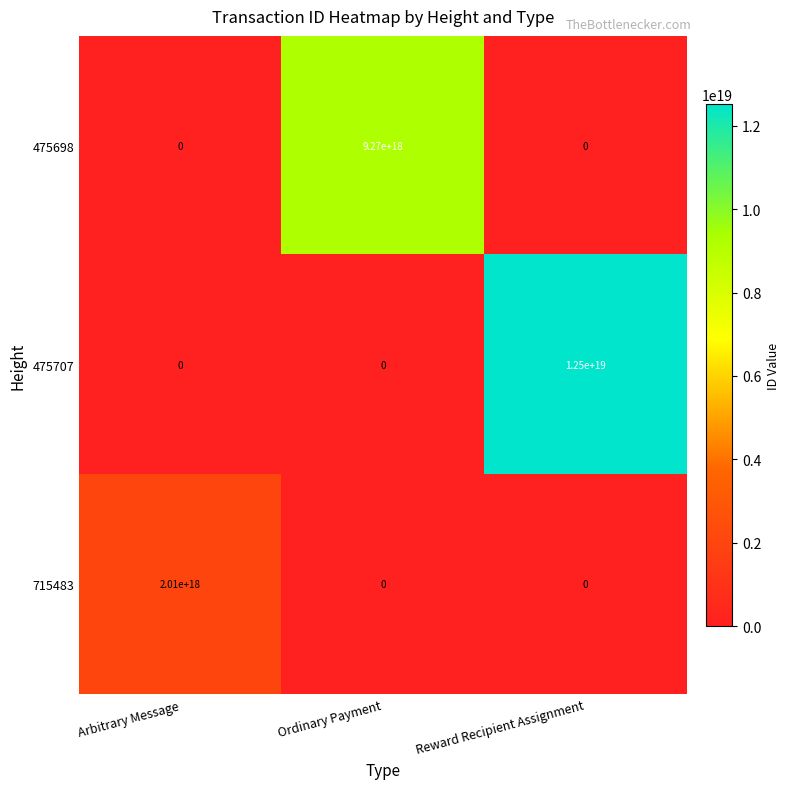

At which label does 715483 reach its peak?

Arbitrary Message